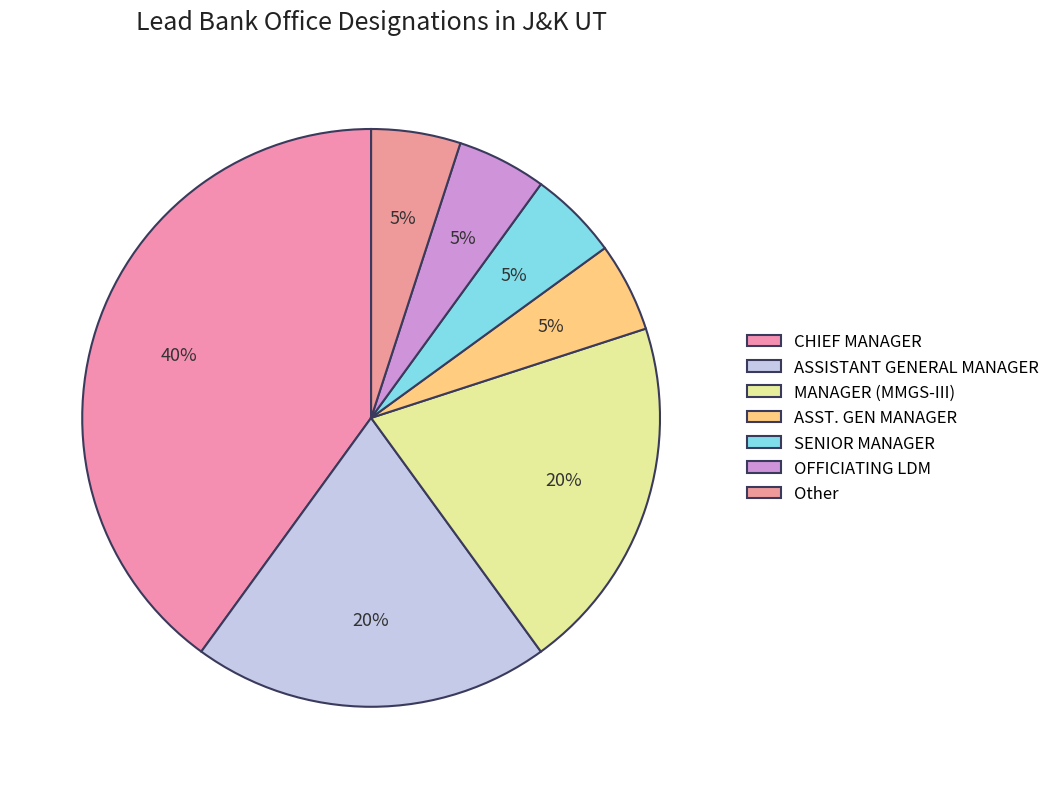

To the nearest percent, what is the difference between the CHIEF MANAGER and ASSISTANT GENERAL MANAGER slice percentages?

20%